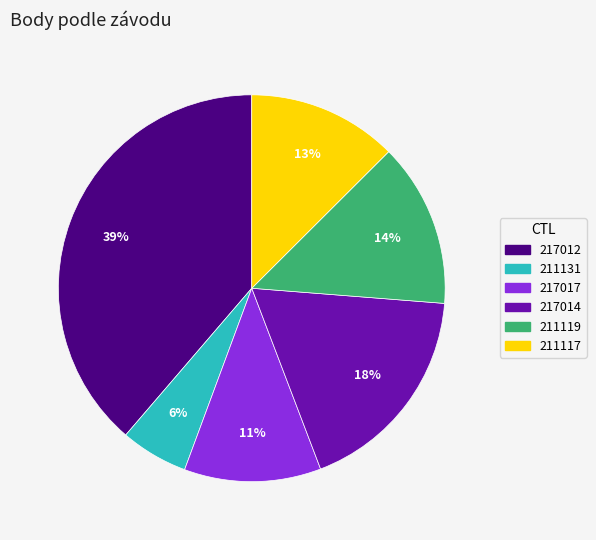

Approximately how many times larger is the value at 217014 compared to 217012?

0.5